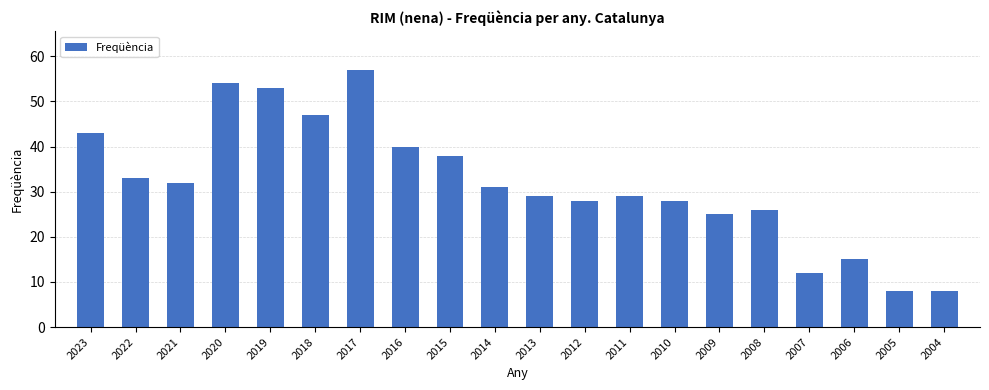

Reading left to right, transcribe all the data shown in this chart.

43	33	32	54	53	47	57	40	38	31	29	28	29	28	25	26	12	15	8	8